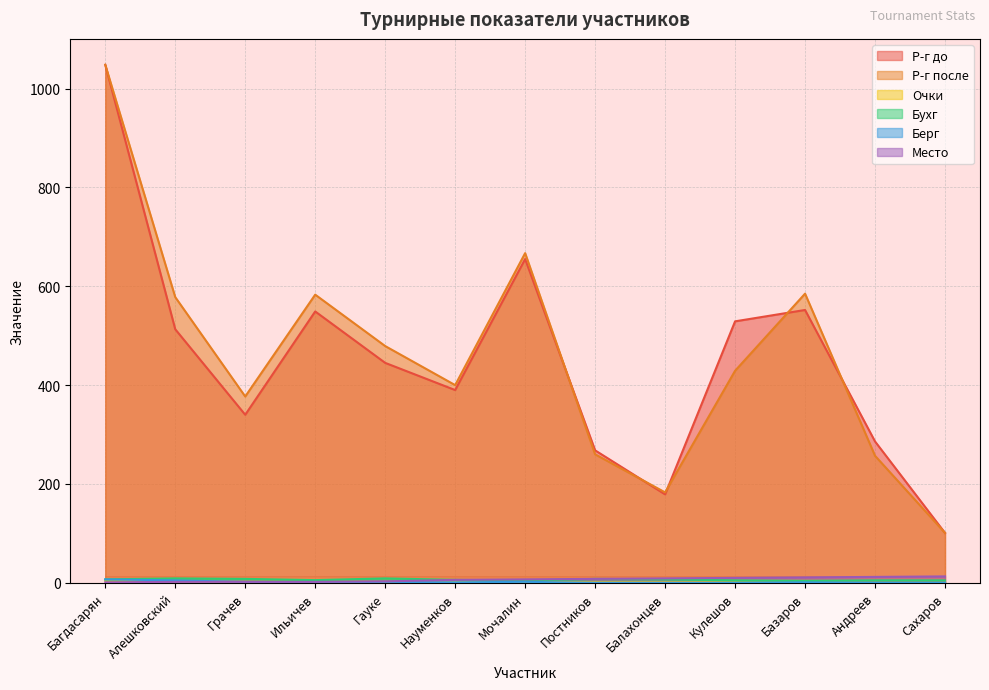

How many interior local peaks does the Берг series have?

3